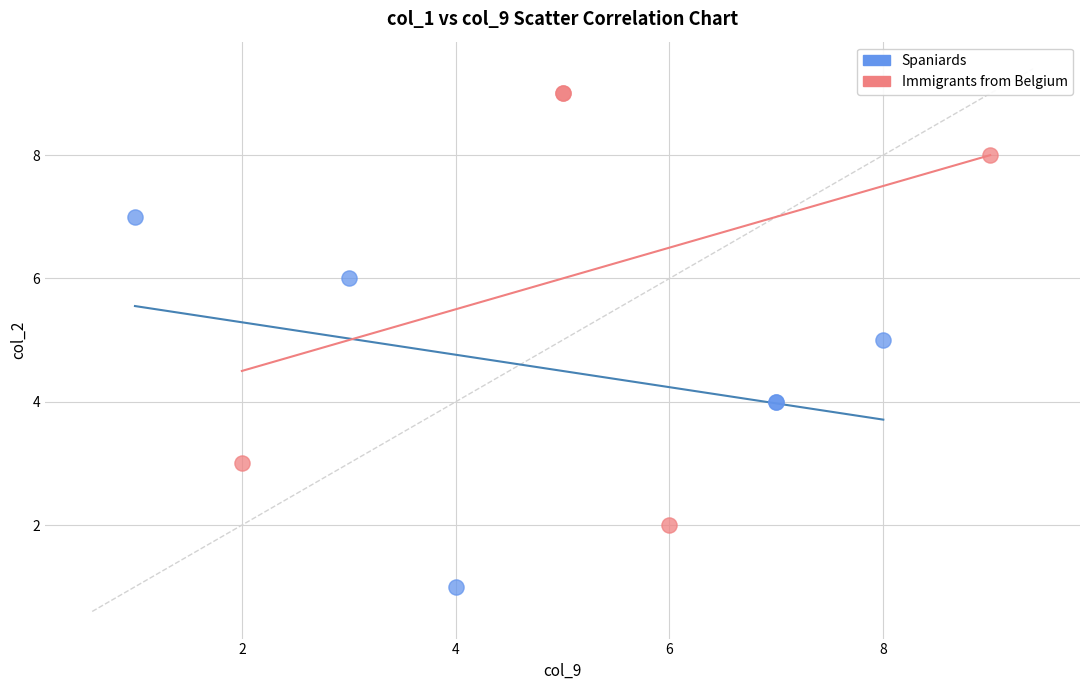

Which series reaches the maximum Y coordinate?

Immigrants from Belgium